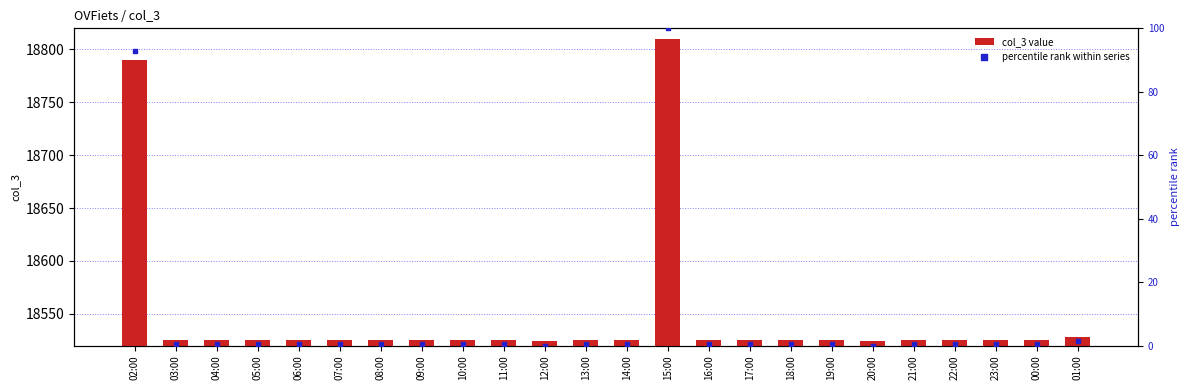

Which series has the largest Y range (max minus min)?

col_3 value